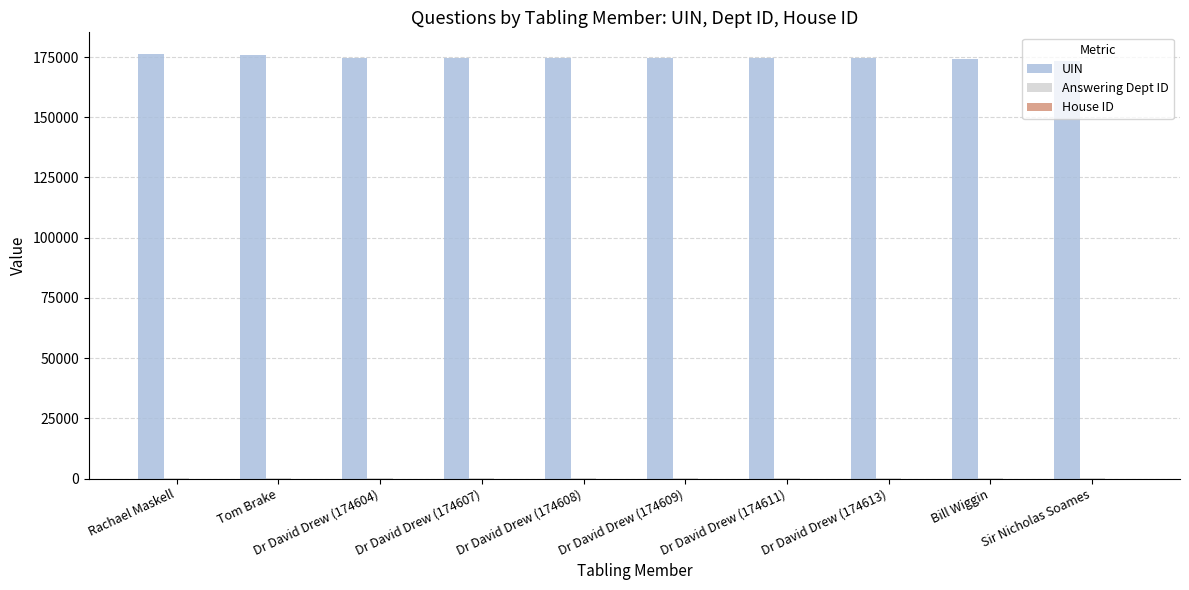

What is the highest value of the UIN series?

176421